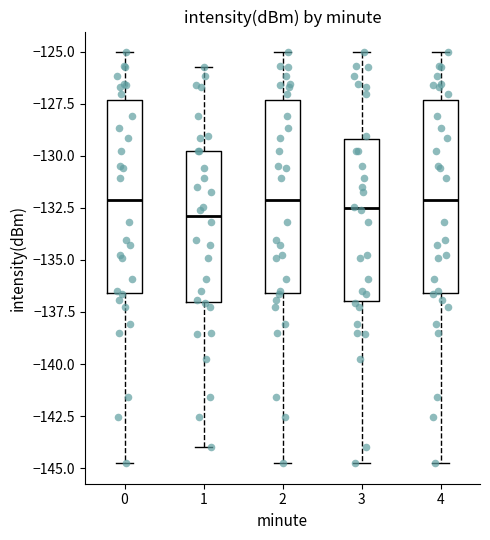

Where does the upper whisker of the box at x = 3 end on the y-axis? The values are not printed on the chart, so give them approximately, as read against the axis.

-125.0